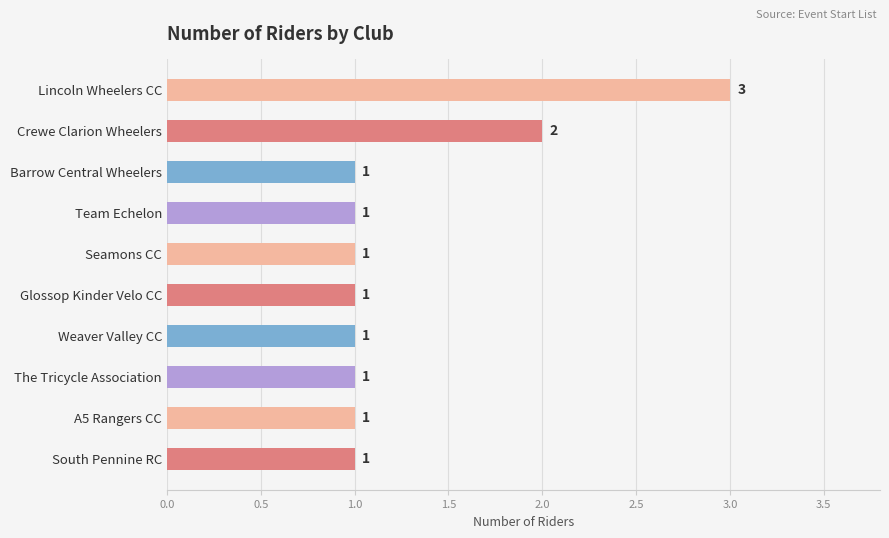

What is the label of the 8th bar from the top?

The Tricycle Association